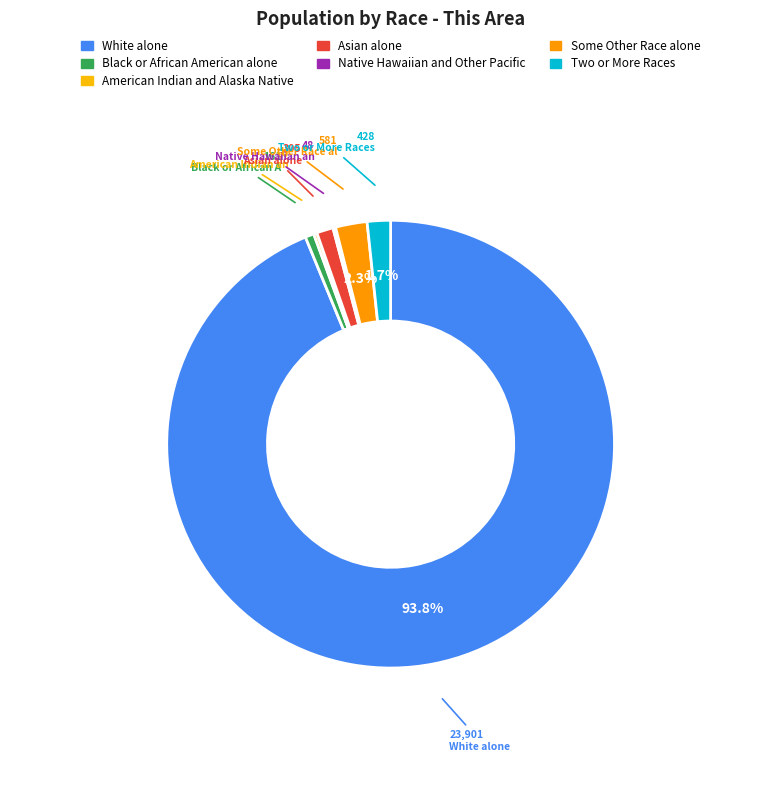

What is the total percentage of Native Hawaiian and Other Pacific and Some Other Race alone?

2.5%